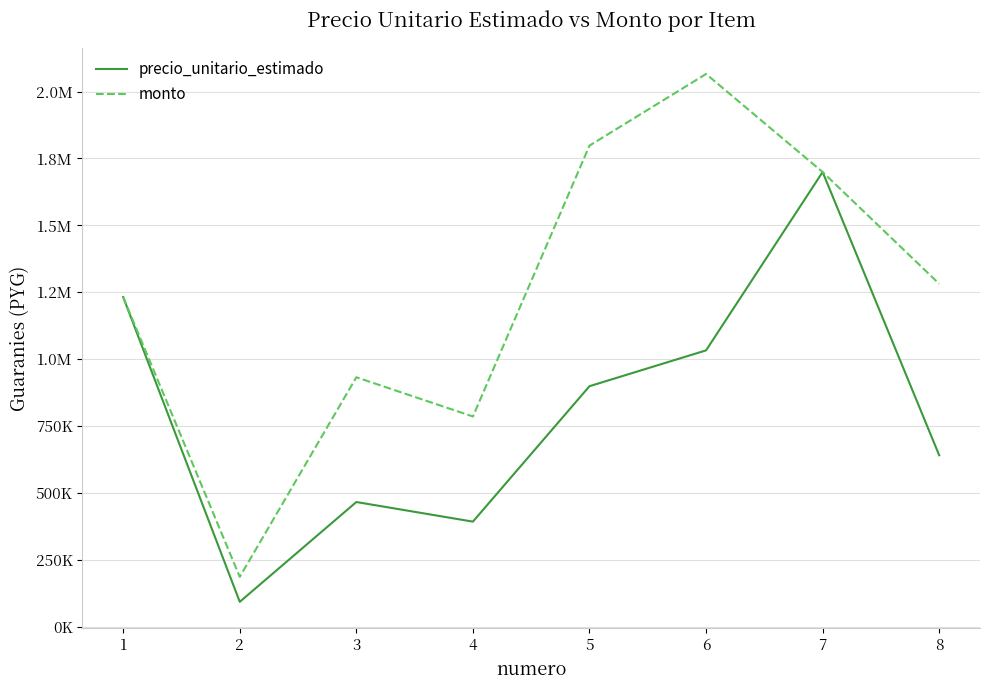

True or false: precio_unitario_estimado has more than 1 points higher than both neighbors.

True